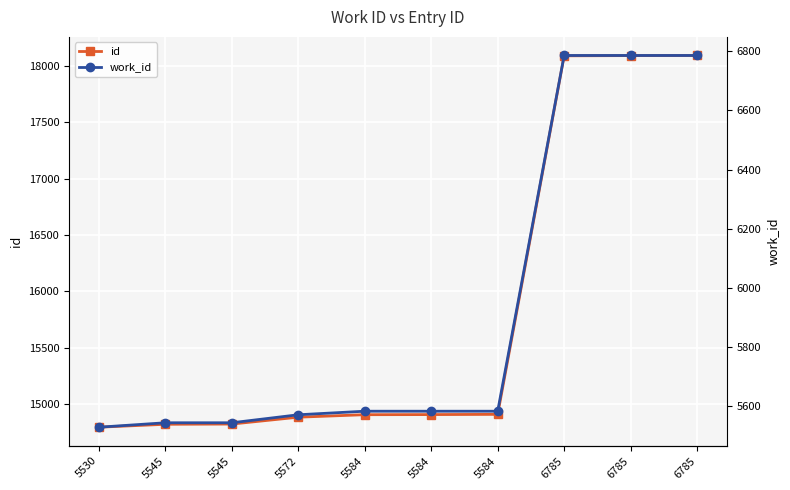

What is the value of the work_id point at the 9th from the left?

6785